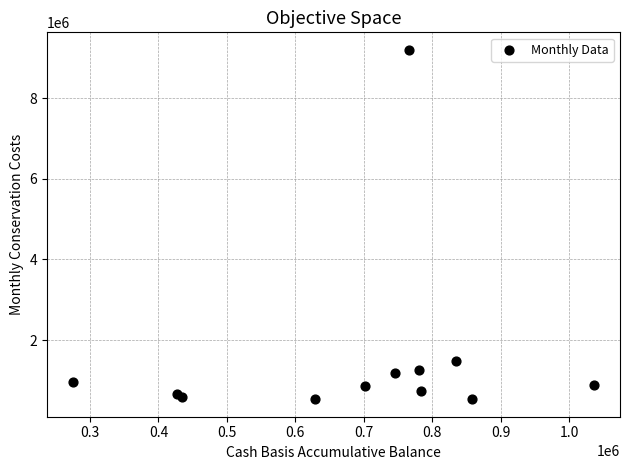

What Y value in the scatter plot is closest to 4865561?

1480119.4